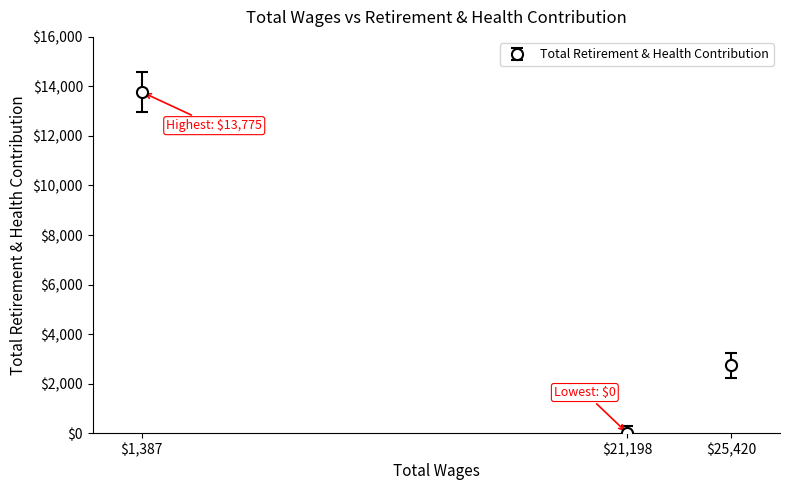

Is this an area chart (filled region under the line)?

No